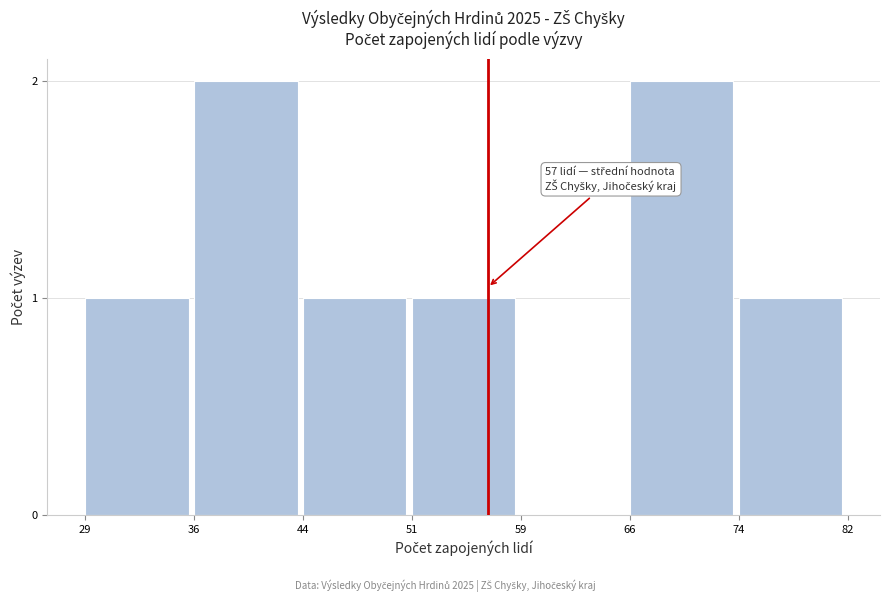

Reading left to right, extract all data points from this chart.

29=1	36=2	44=1	51=1	59=0	66=2	74=1